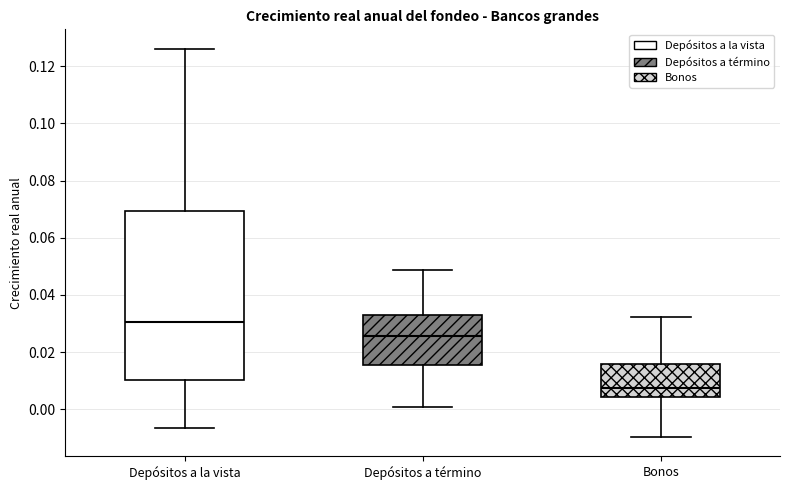

Reading left to right, read every box against the y-axis: the position of its median line, the range the box covers, and the ends of its whiskers. The values are not printed on the chart, so give them approximately, as read against the axis.

Depósitos a la vista: median 0.030, box 0.010 to 0.070, whiskers -0.006 to 0.126
Depósitos a término: median 0.026, box 0.016 to 0.034, whiskers 0.000 to 0.048
Bonos: median 0.008, box 0.004 to 0.016, whiskers -0.010 to 0.032